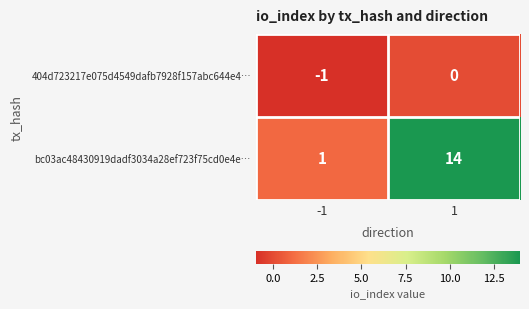

List the series in order of their peak value, highest first.

bc03ac48430919dadf3034a28ef723f75cd0e4e…, 404d723217e075d4549dafb7928f157abc644e4…